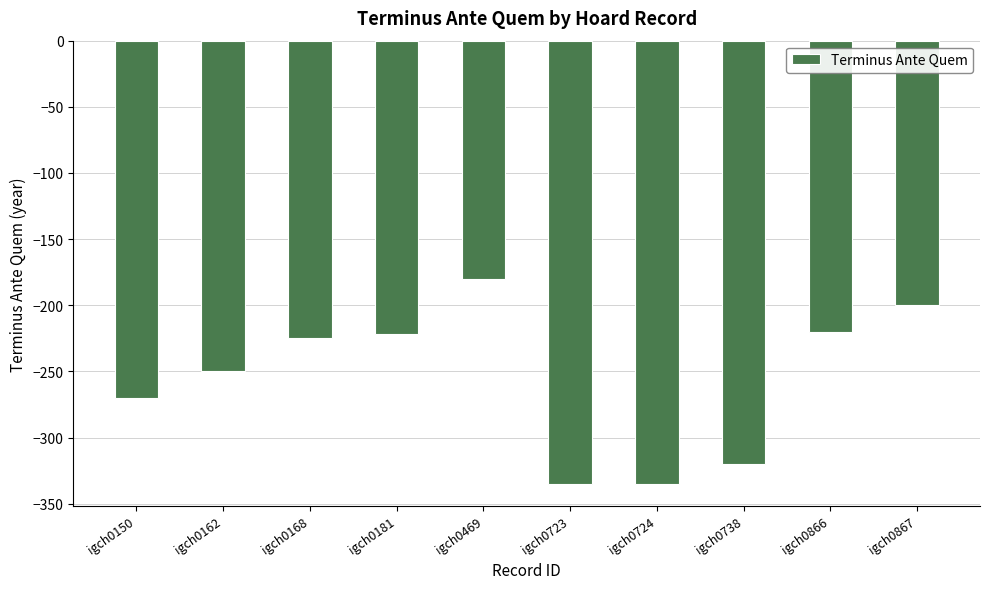

Where is the data nearest to the value -257?

igch0162